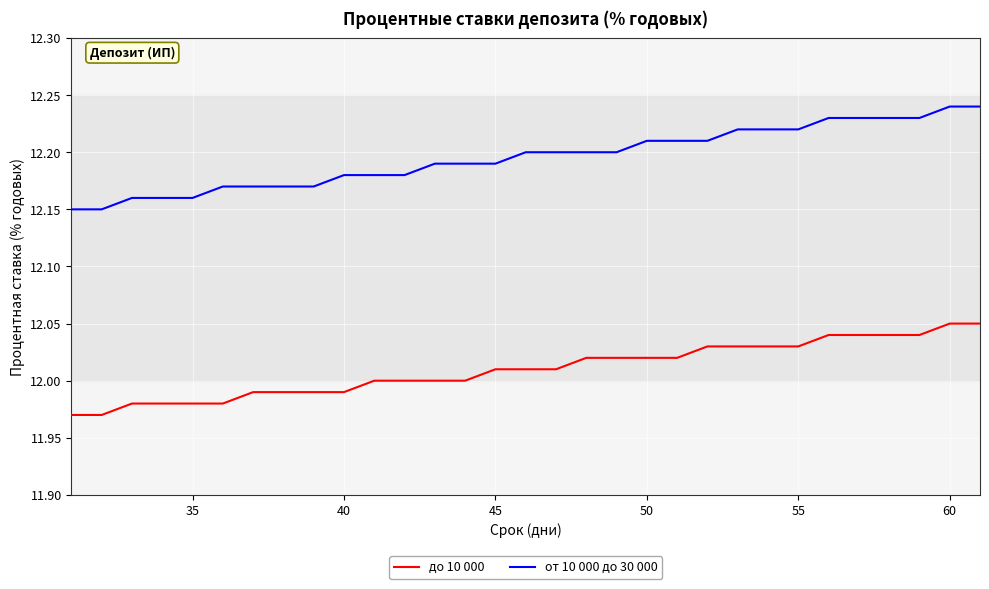

True or false: до 10 000 and от 10 000 до 30 000 cross at least once.

False